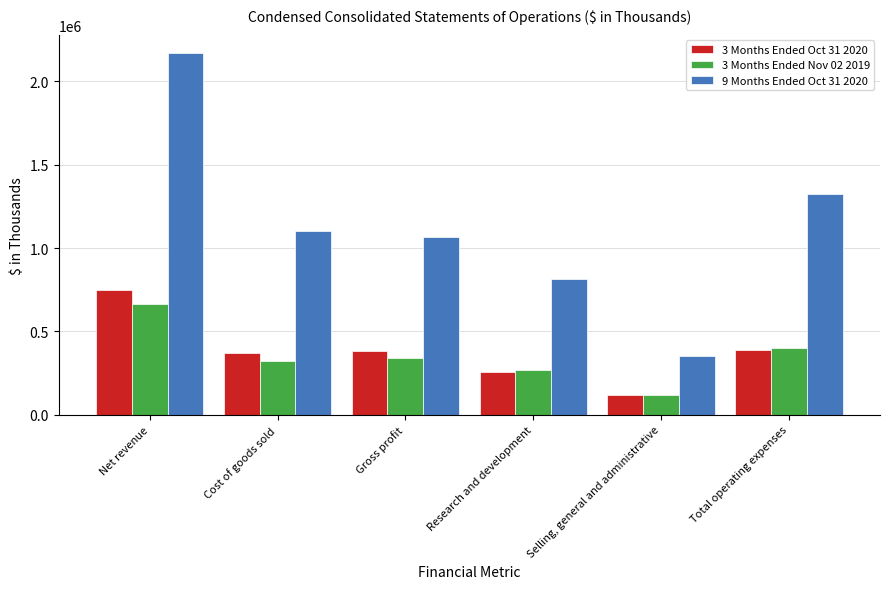

What is the label of the 5th bar from the right?

Cost of goods sold